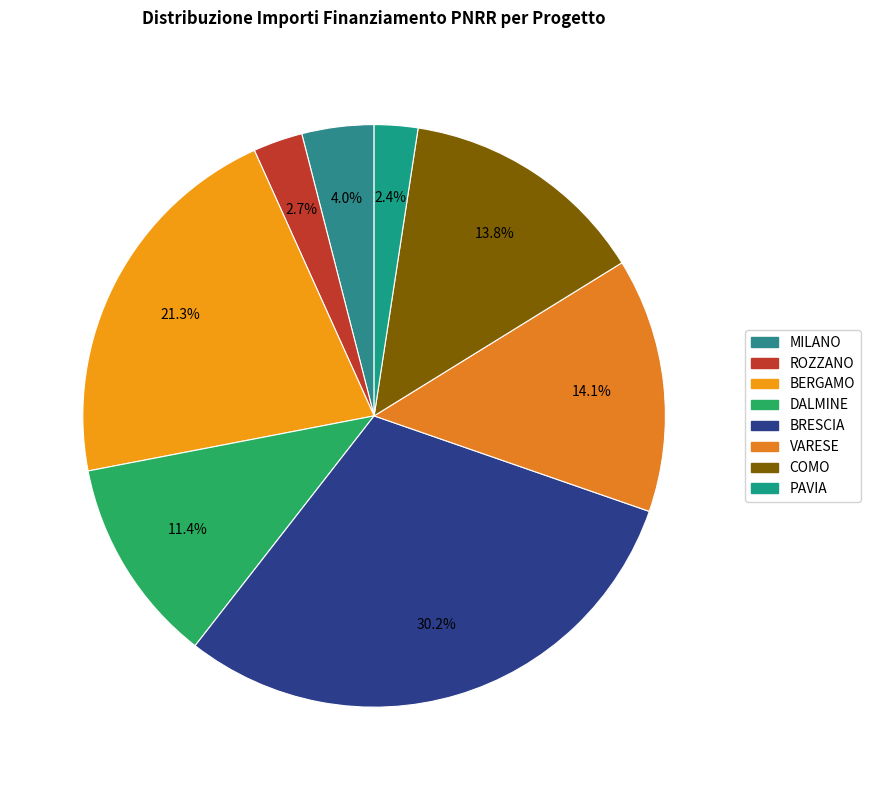

How many slices are in this pie chart?

8